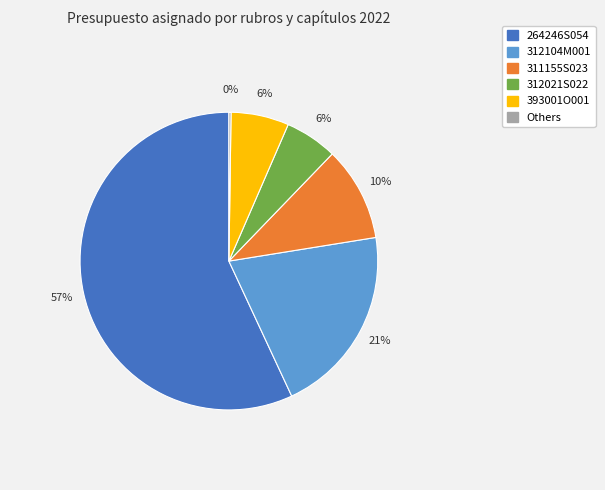

To the nearest percent, what is the difference between the largest and smallest slice percentages?

57%